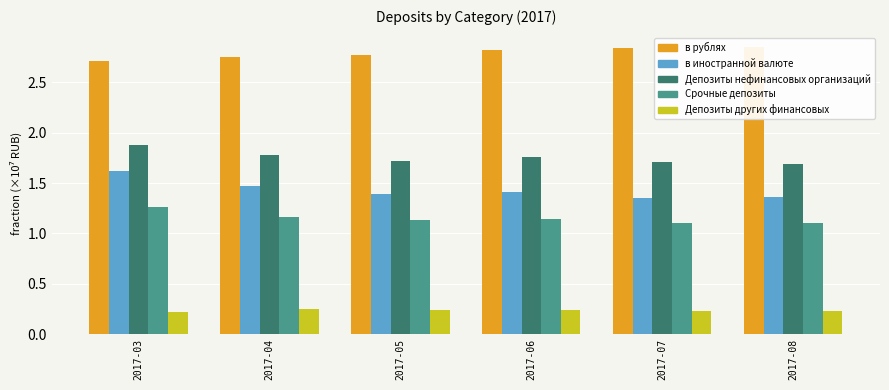

What are all the series names shown in the legend?

в рублях, в иностранной валюте, Депозиты нефинансовых организаций, Срочные депозиты, Депозиты других финансовых